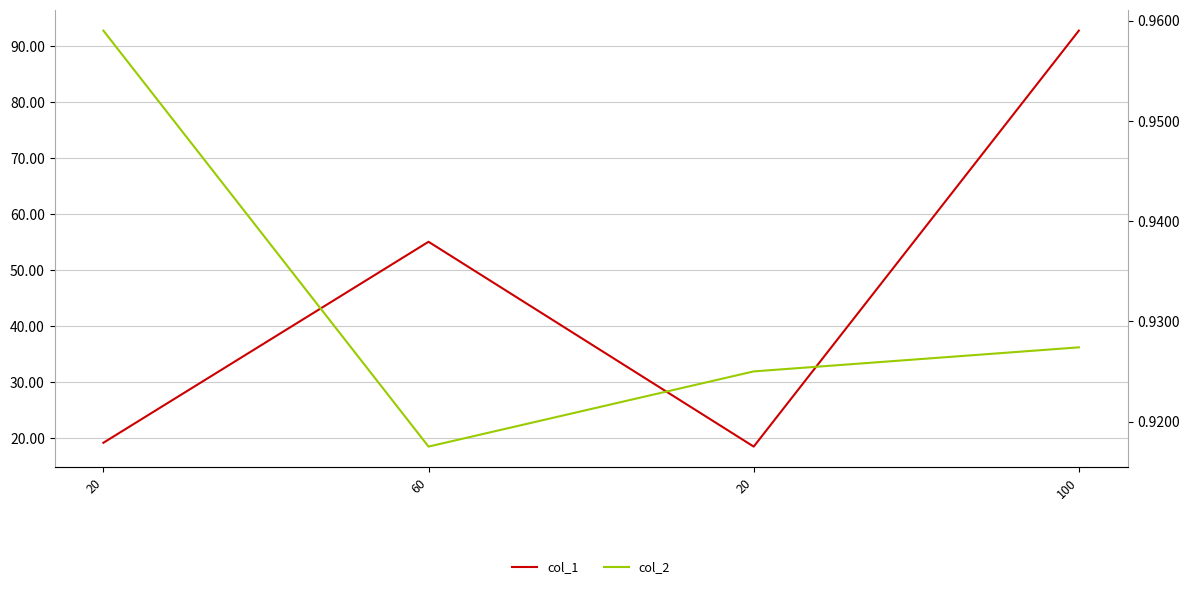

What is the label of the 2nd point from the right?

20